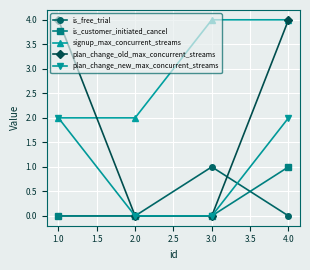

Where is the first local maximum for is_free_trial?

3.0